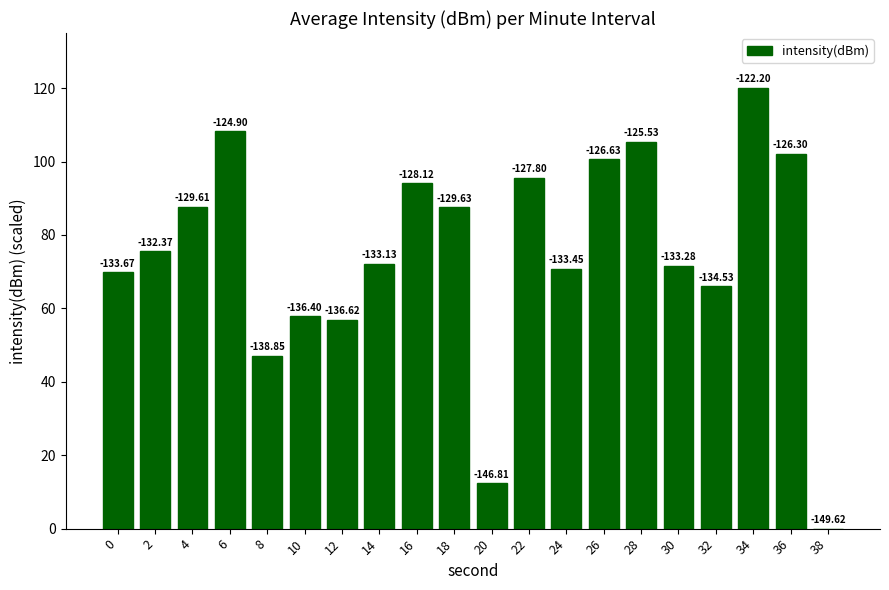

What is the maximum value shown in the chart?

120.0